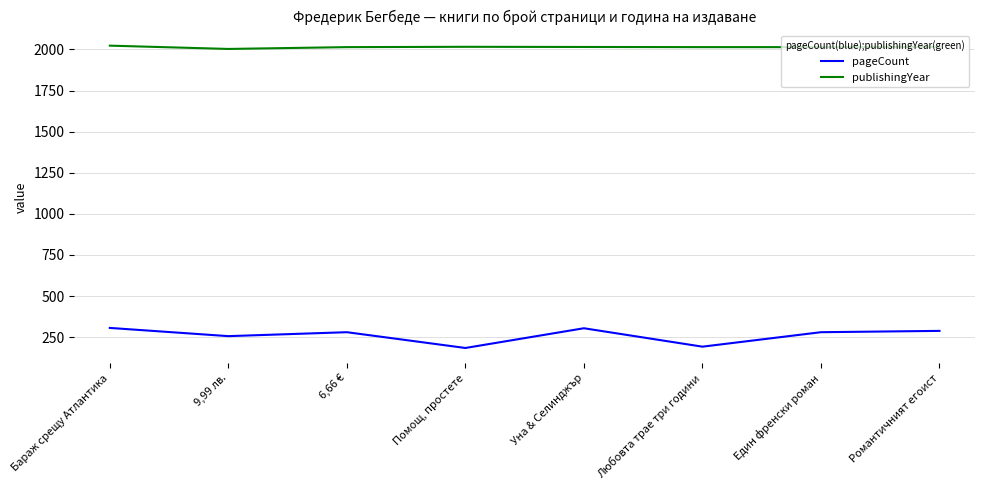

True or false: pageCount has a value of 288 at Романтичният егоист.

True